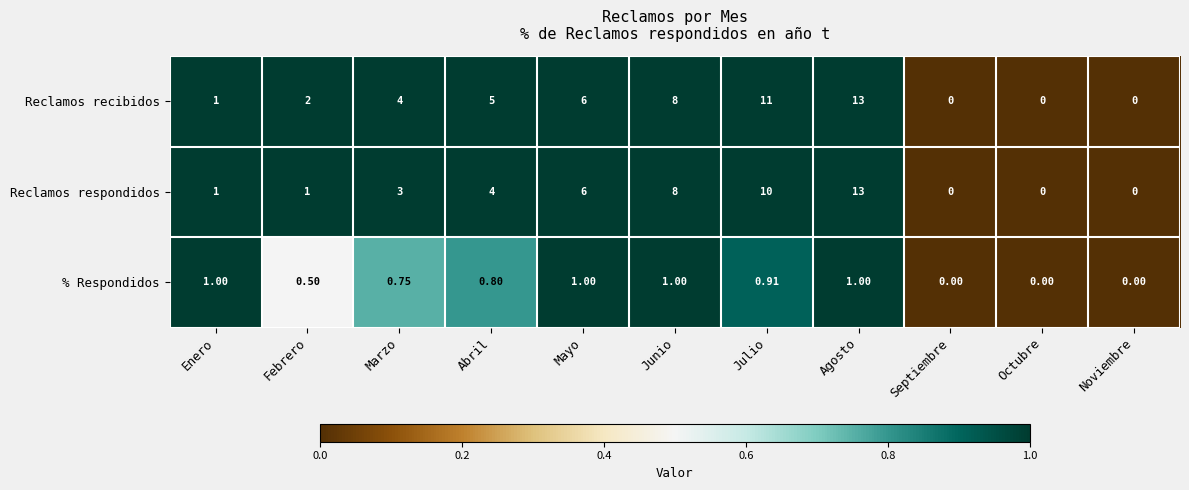

Which series changed the most between Julio and Septiembre?

Reclamos recibidos